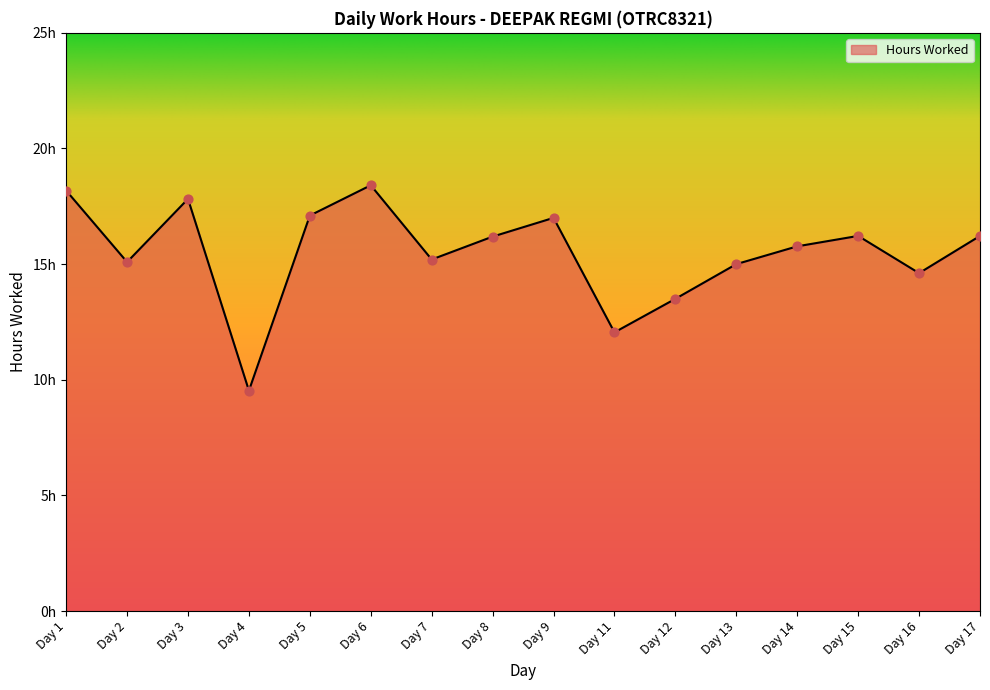

What is the change in value from Day 2 to Day 4?

-5.6